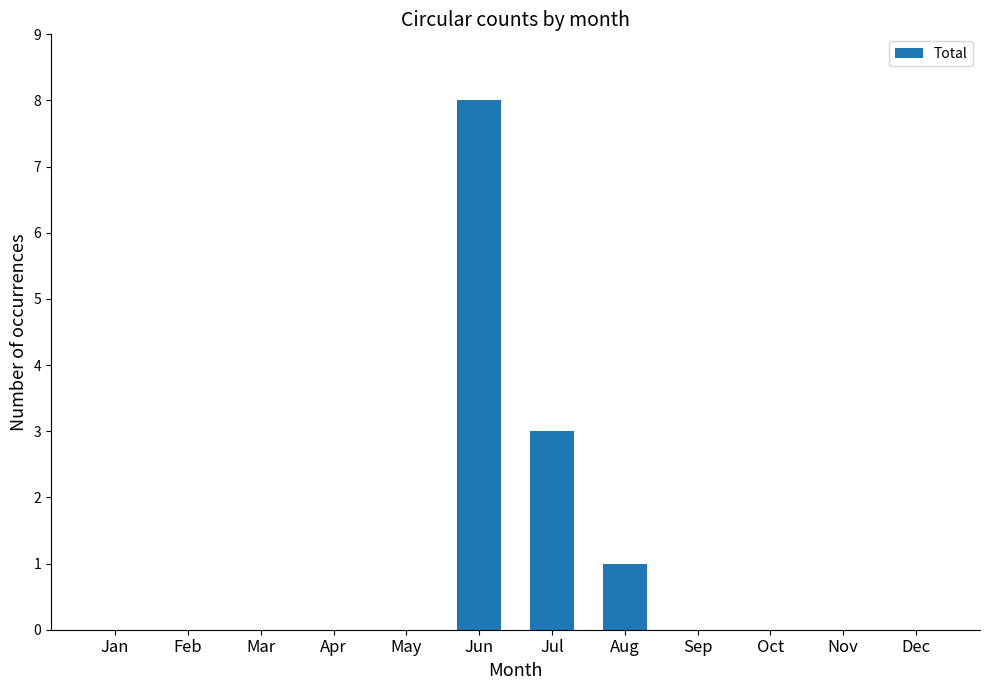

What is the average value?

1